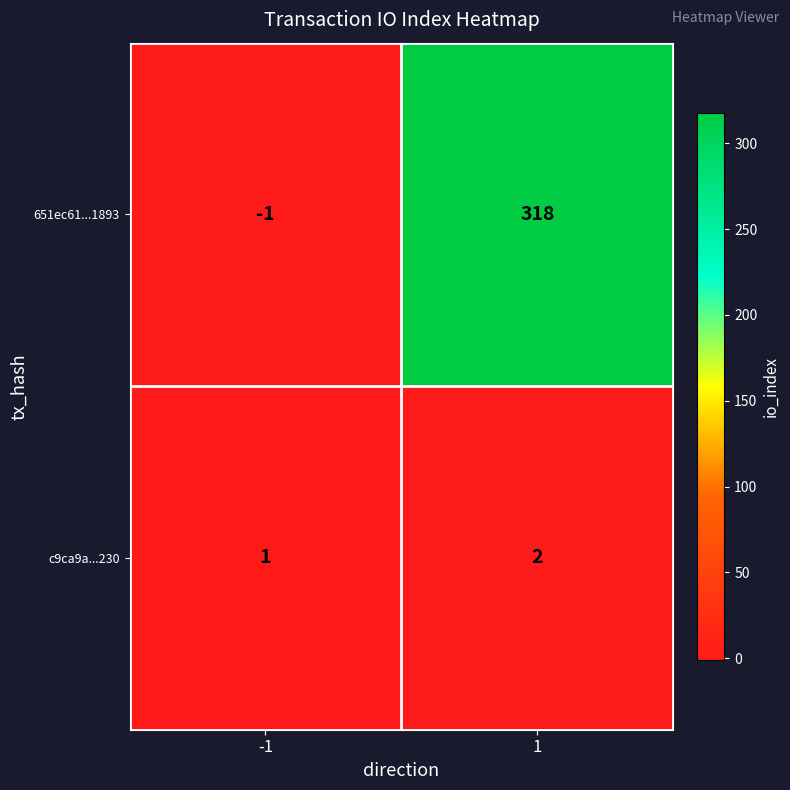

Rank the series by their maximum value, from highest to lowest.

651ec61...1893, c9ca9a...230